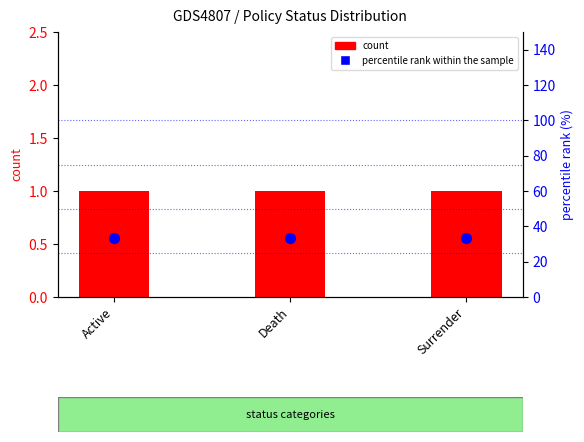

What is the total value across all series at Active?

34.3